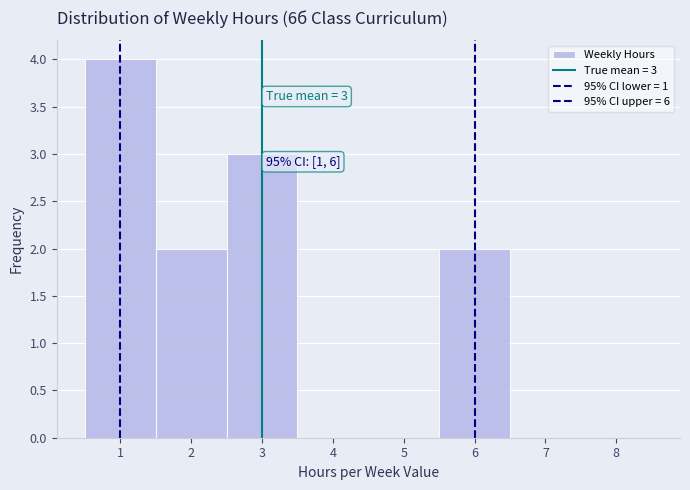

Over which range of the x-axis is the bar tallest?

0.5 to 1.5